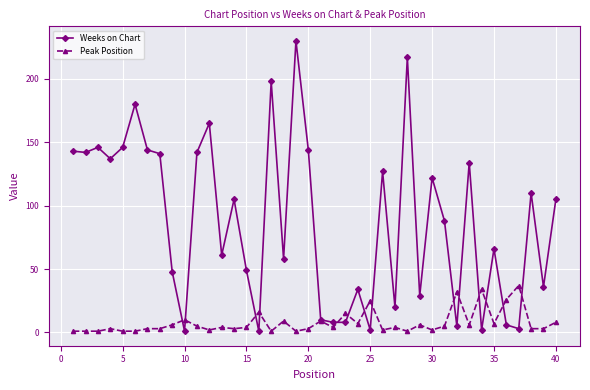

True or false: Weeks on Chart and Peak Position intersect in this chart.

True